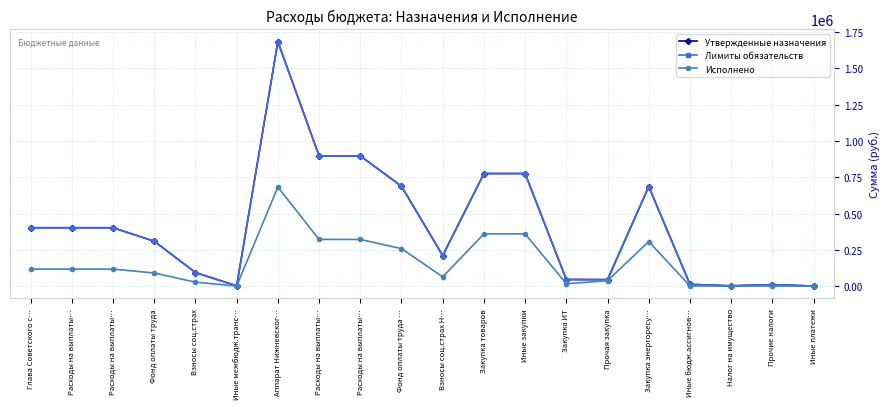

Reading right to left, what are all the values shown in this chart?

Утвержденные назначения: Иные платежи=200.0	Прочие налоги=9909.0	Налог на имущество=1500.0	Иные бюдж.ассигнов…=11609.0	Закупка энергоресу…=686164.7	Прочая закупка=44300.0	Закупка ИТ=45000.0	Иные закупки=775464.7	Закупка товаров=775464.7	Взносы соц.страх Н…=209900.0	Фонд оплаты труда …=687600.0	Расходы на выплаты…=897500.0	Расходы на выплаты…=897500.0	Аппарат Нижневског…=1684573.7	Иные межбюдж.транс…=1100.0	Взносы соц.страх=93000.0	Фонд оплаты труда=309000.0	Расходы на выплаты…=402000.0	Расходы на выплаты…=402000.0	Глава Советского с…=402000.0
Лимиты обязательств: Иные платежи=200.0	Прочие налоги=9909.0	Налог на имущество=1500.0	Иные бюдж.ассигнов…=11609.0	Закупка энергоресу…=686164.7	Прочая закупка=44300.0	Закупка ИТ=45000.0	Иные закупки=775464.7	Закупка товаров=775464.7	Взносы соц.страх Н…=209900.0	Фонд оплаты труда …=687600.0	Расходы на выплаты…=897500.0	Расходы на выплаты…=897500.0	Аппарат Нижневског…=1684573.7	Иные межбюдж.транс…=1100.0	Взносы соц.страх=93000.0	Фонд оплаты труда=309000.0	Расходы на выплаты…=402000.0	Расходы на выплаты…=402000.0	Глава Советского с…=402000.0
Исполнено: Иные платежи=62.8	Прочие налоги=745.0	Налог на имущество=363.0	Иные бюдж.ассигнов…=1170.8	Закупка энергоресу…=306455.8	Прочая закупка=37191.3	Закупка ИТ=15951.7	Иные закупки=359598.8	Закупка товаров=359598.8	Взносы соц.страх Н…=63454.8	Фонд оплаты труда …=257921.8	Расходы на выплаты…=321376.6	Расходы на выплаты…=321376.6	Аппарат Нижневског…=682146.1	Иные межбюдж.транс…=0.0	Взносы соц.страх=26694.2	Фонд оплаты труда=90110.2	Расходы на выплаты…=116804.4	Расходы на выплаты…=116804.4	Глава Советского с…=116804.4